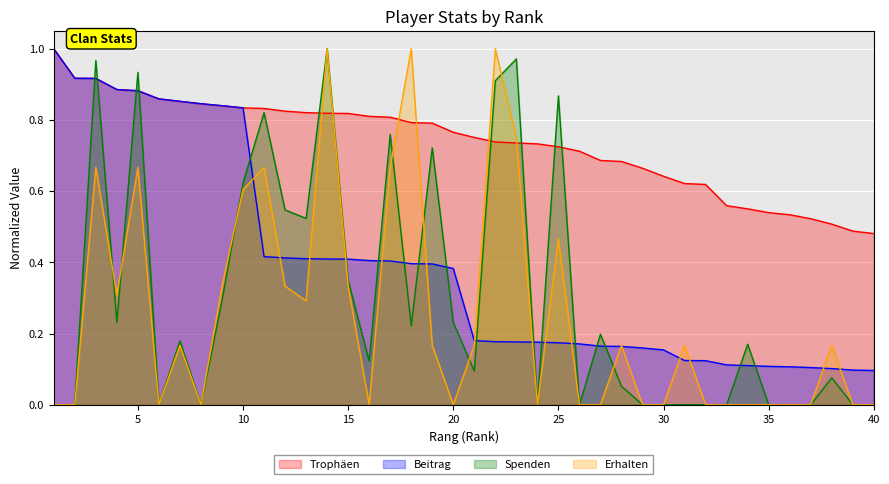

True or false: Erhalten and Spenden intersect in this chart.

True